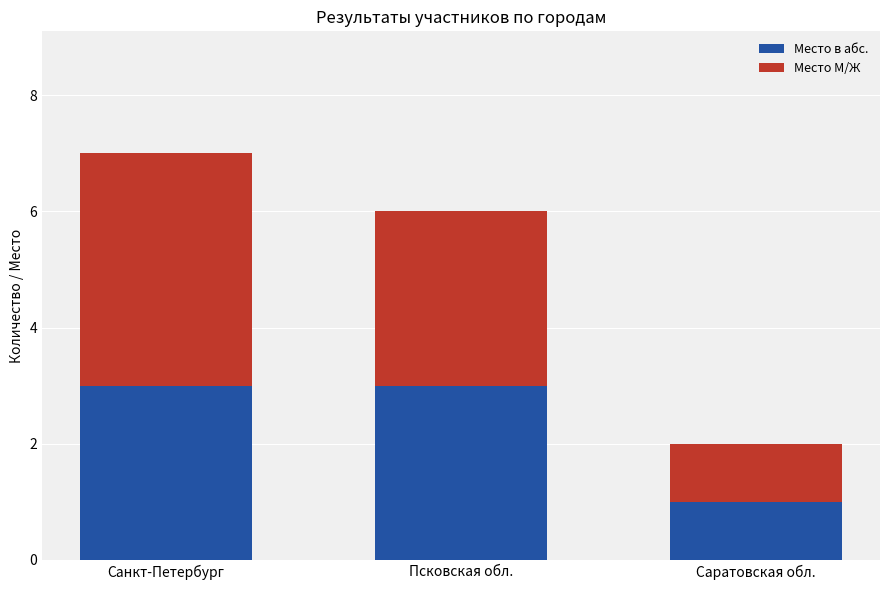

What is the maximum value for Место в абс.?

3